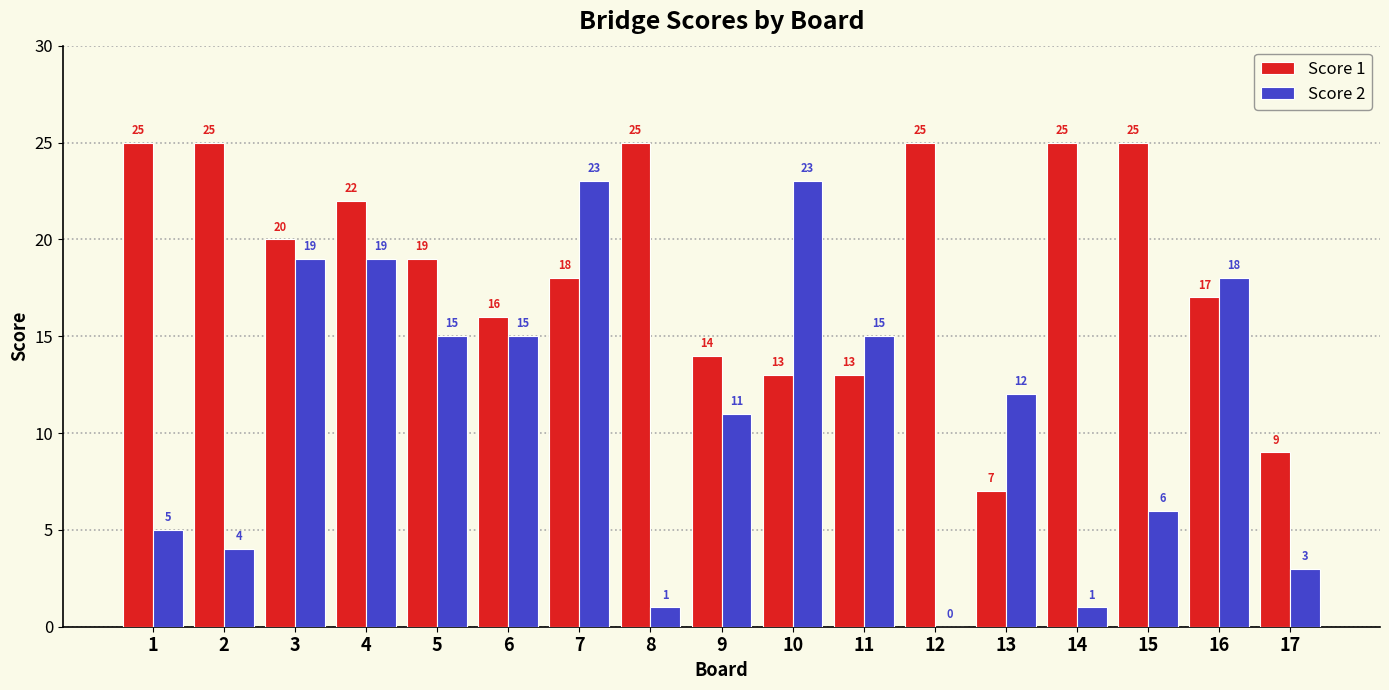

Count the number of categories in the chart.

17